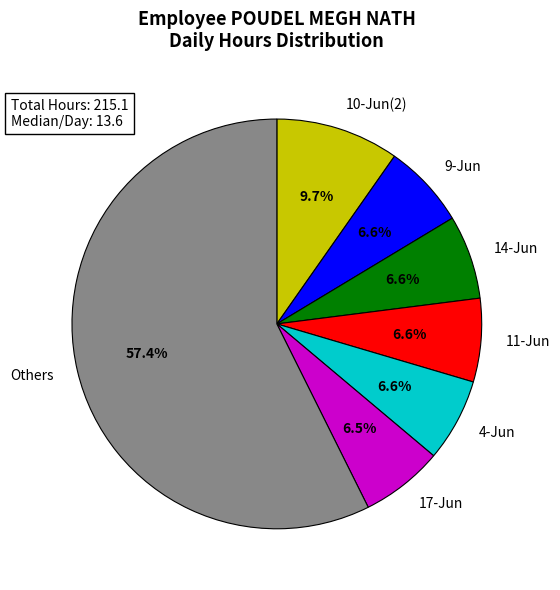

Does any single category account for the majority?

Yes